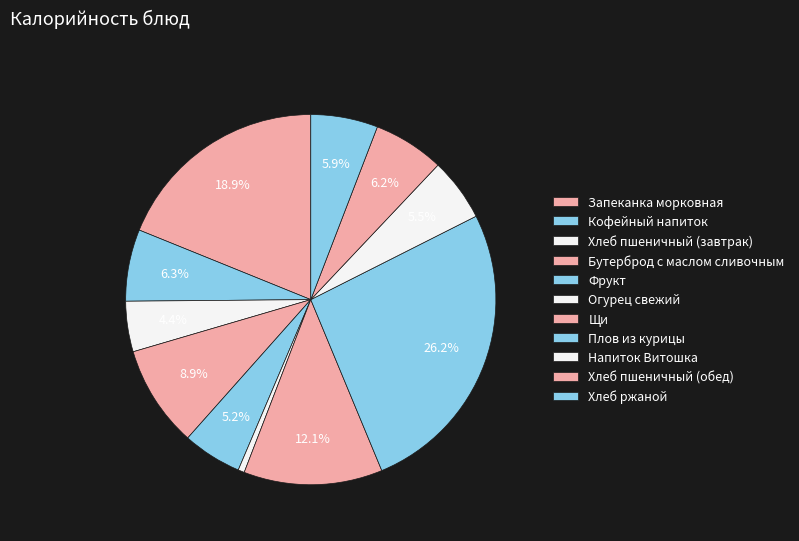

How many slices are in this pie chart?

11